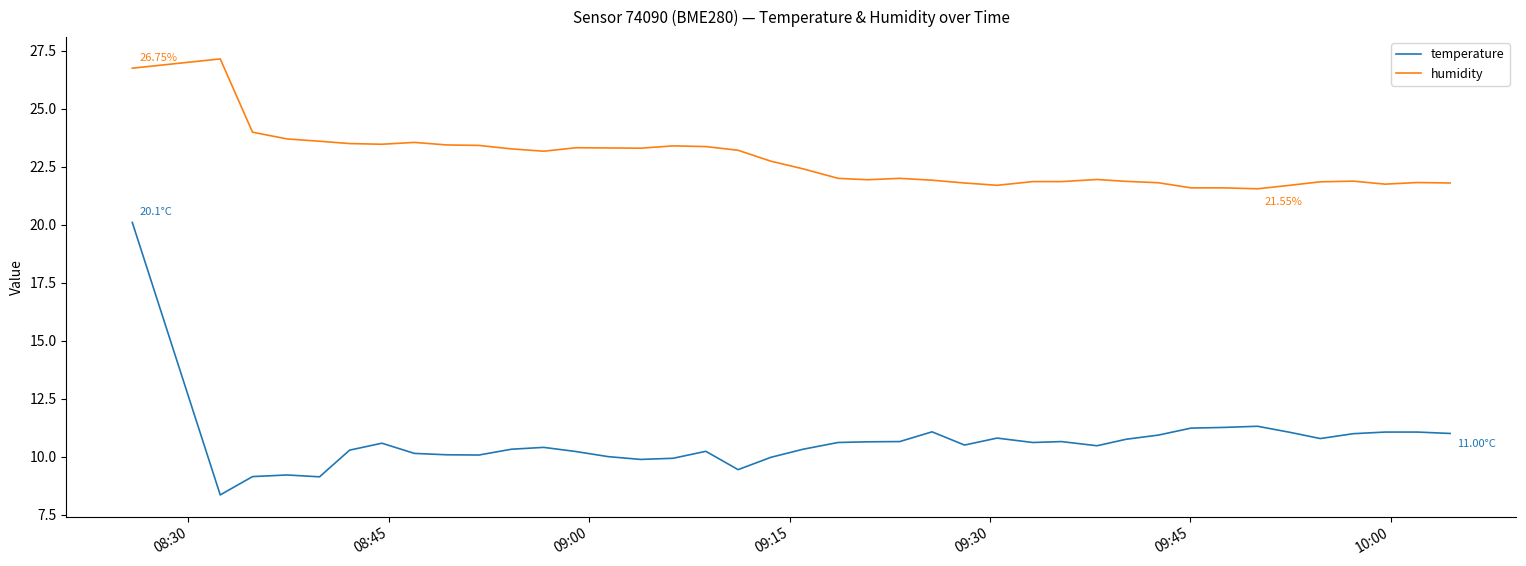

Which series has the largest range (max minus min)?

temperature